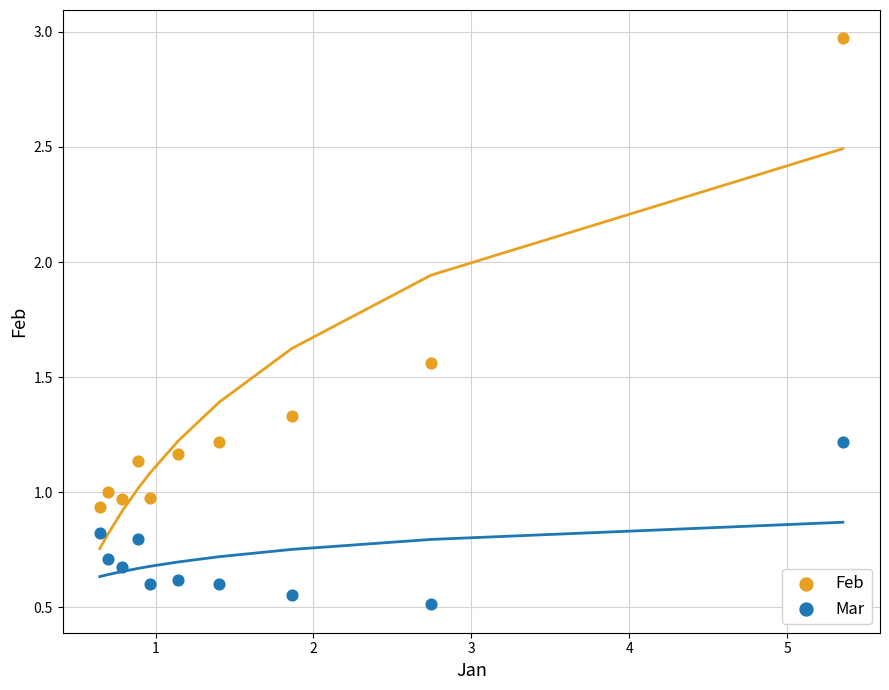

Across all data points, what is the range of X values (max minus min)?

4.7